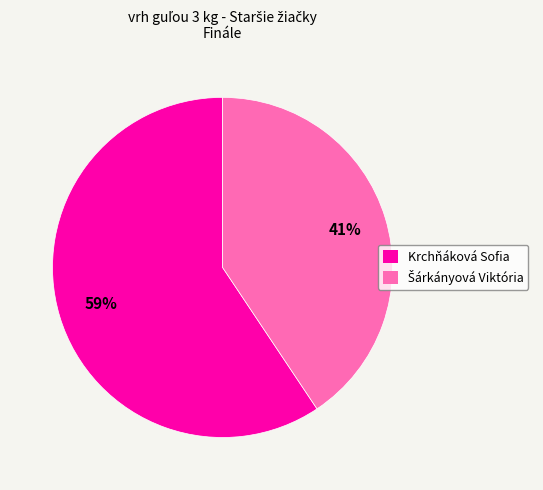

To the nearest percent, what portion does Krchňáková Sofia represent?

59%